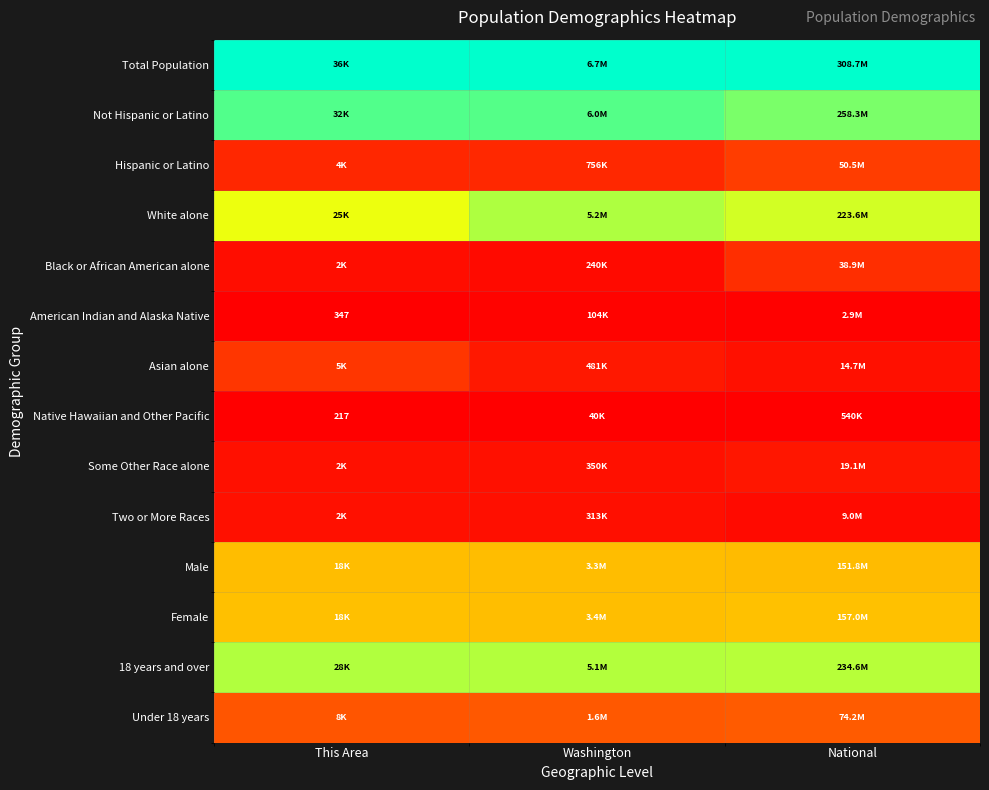

At which category is the sum across all series the highest?

National